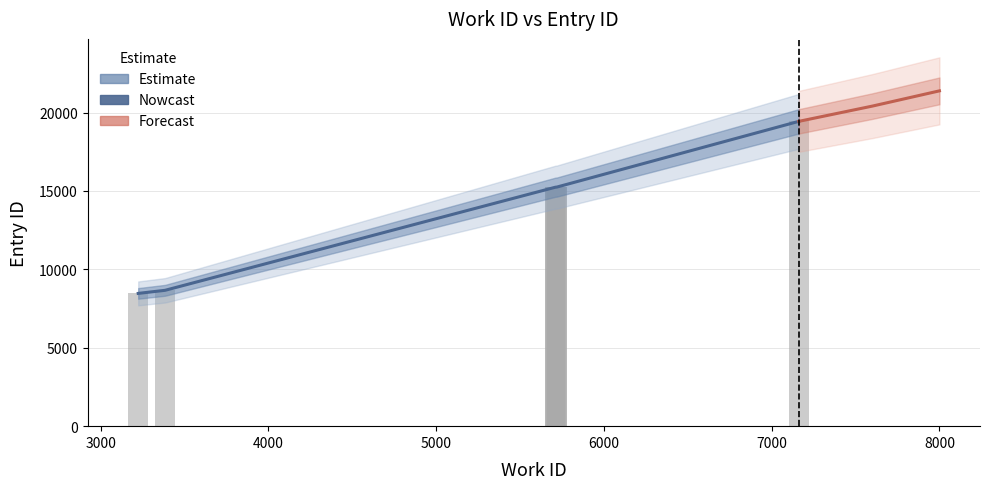

True or false: the data shows 21908 at 5709.

False